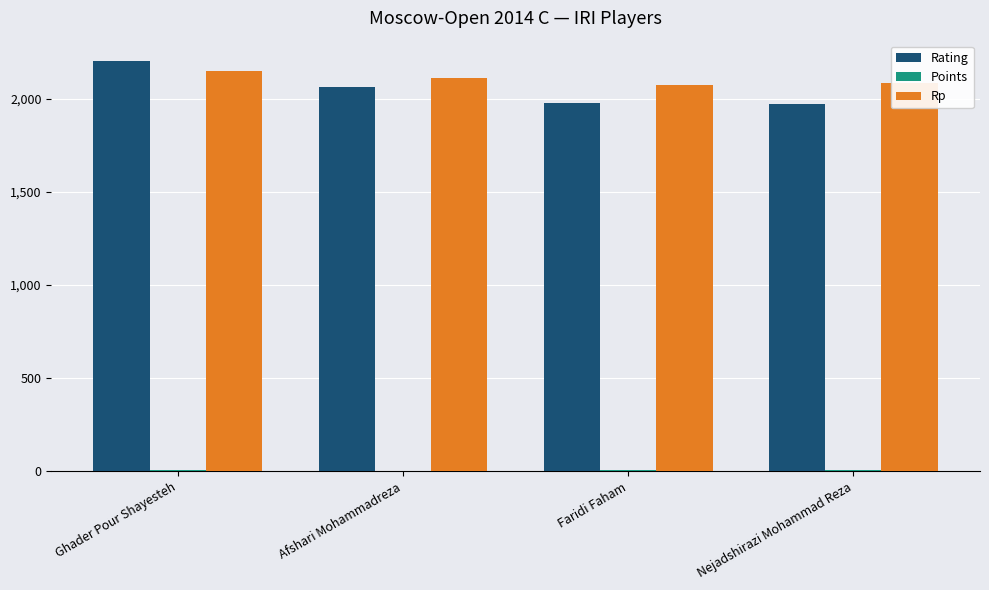

The value of Rp at Afshari Mohammadreza is 2109.0. True or false?

True